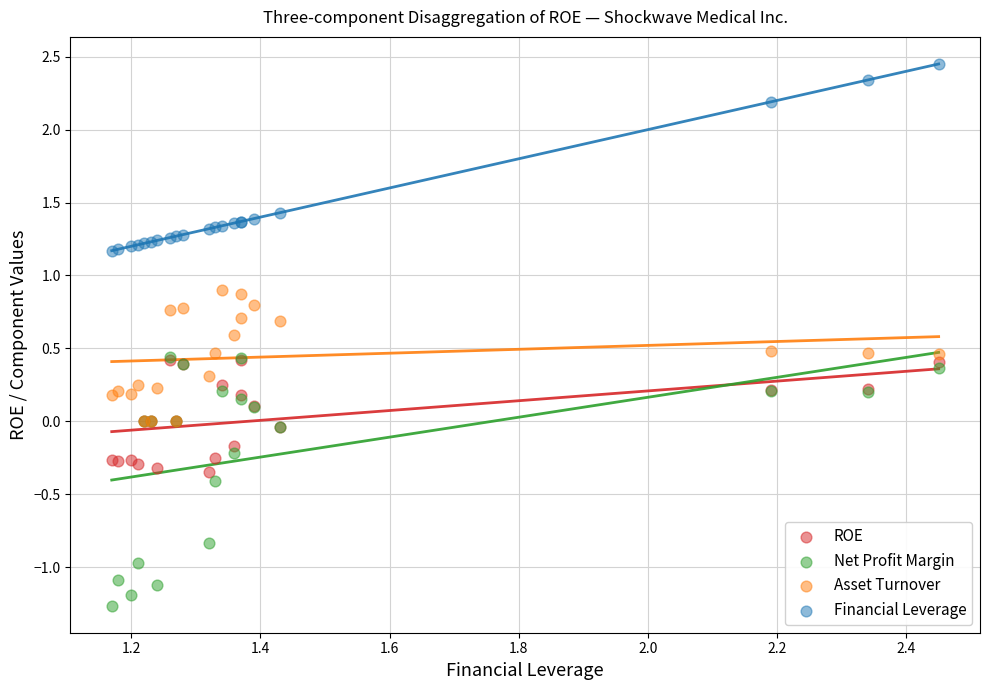

What are all the series names shown in the legend?

ROE, Net Profit Margin, Asset Turnover, Financial Leverage